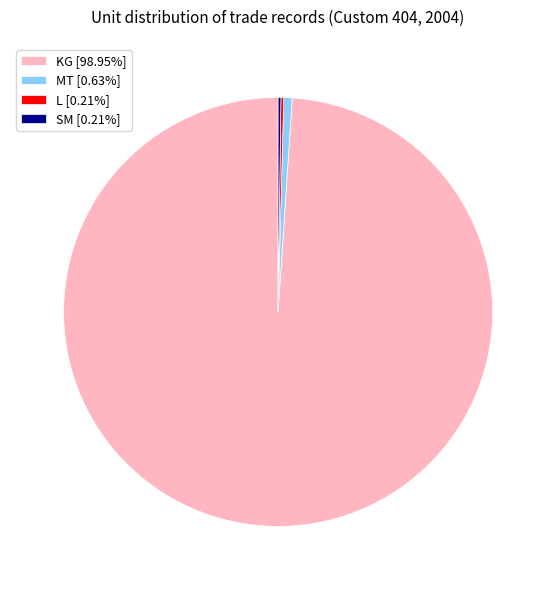

What is the majority slice?

KG